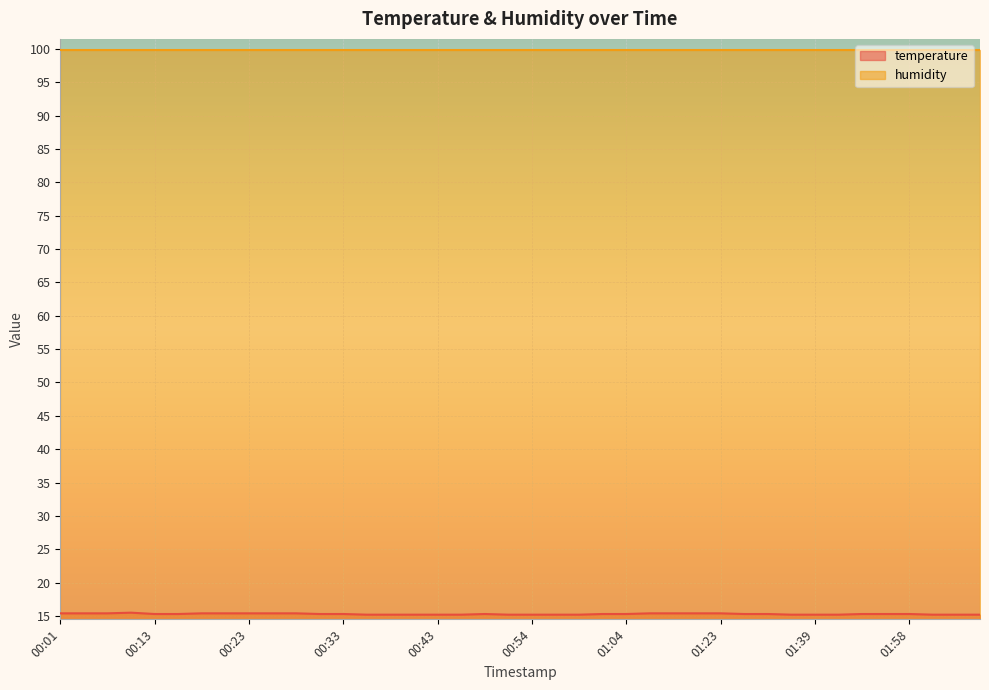

Does the chart display data point markers on the line(s)?

No